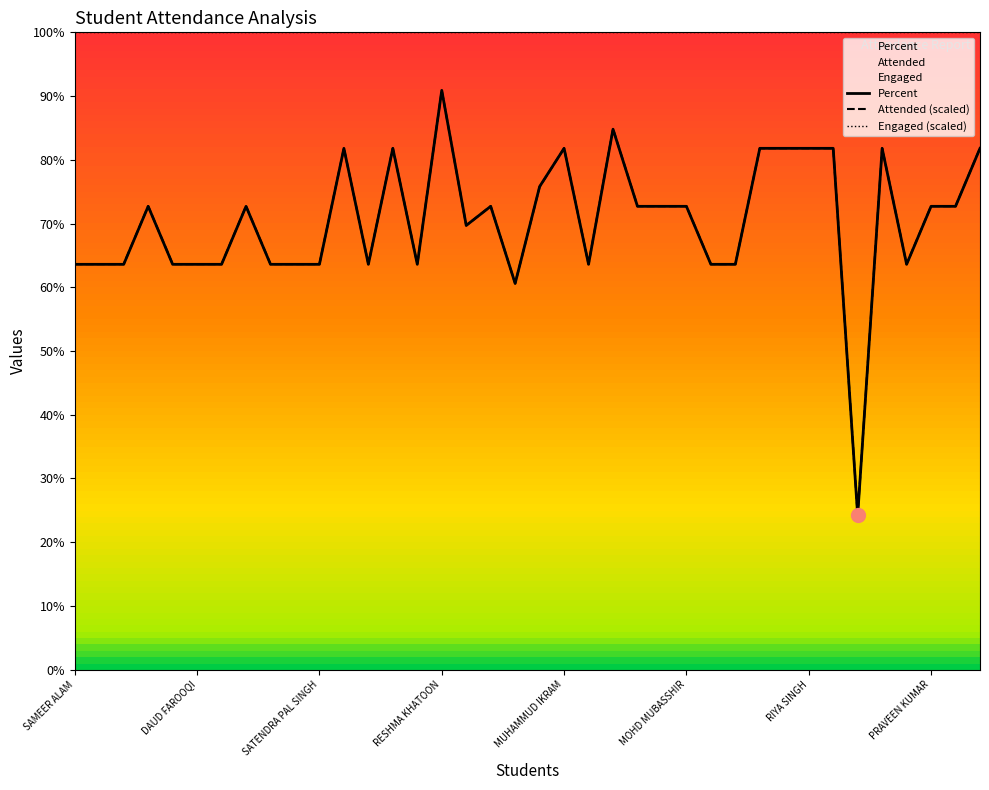

Does the chart have visible grid lines?

No